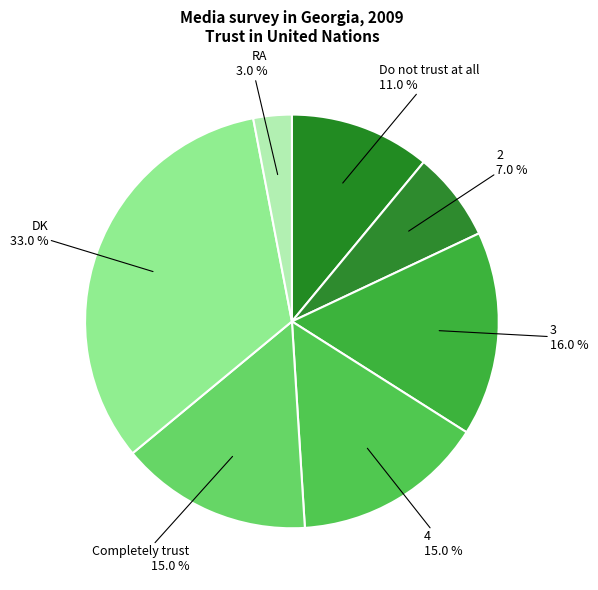

Combined, do RA and 3 account for over 50%?

No